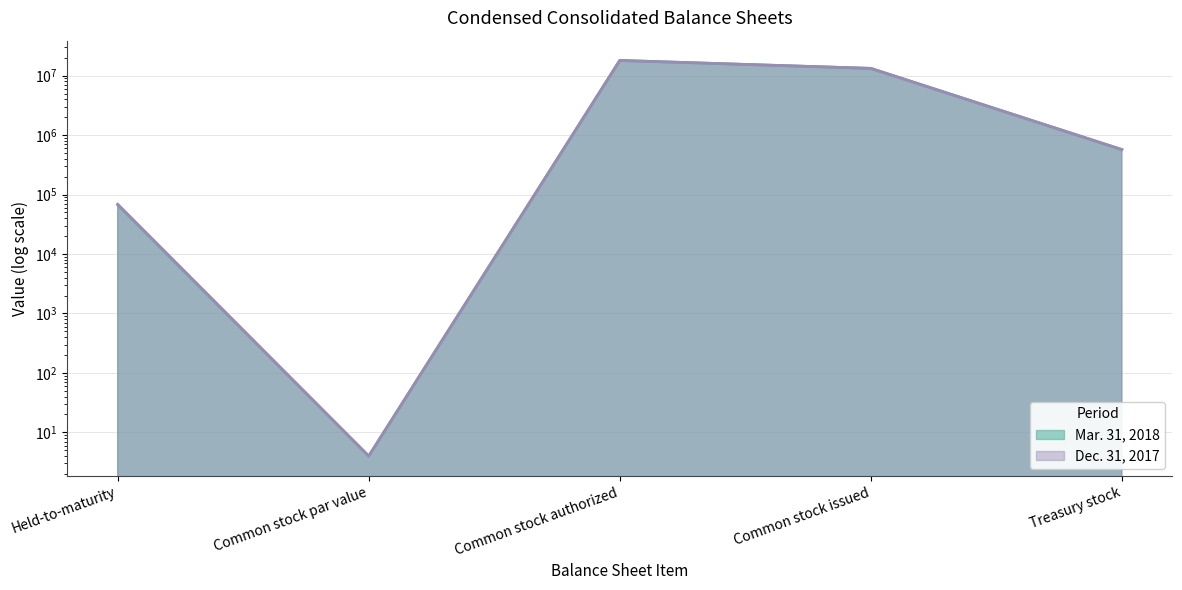

Which label corresponds to the largest value in the chart?

Common stock authorized